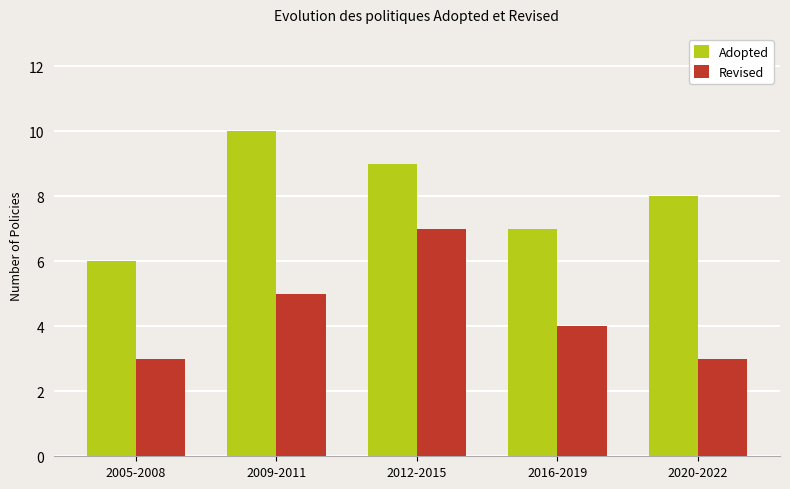

Reading left to right, transcribe all the data shown in this chart.

Adopted: 6	10	9	7	8
Revised: 3	5	7	4	3